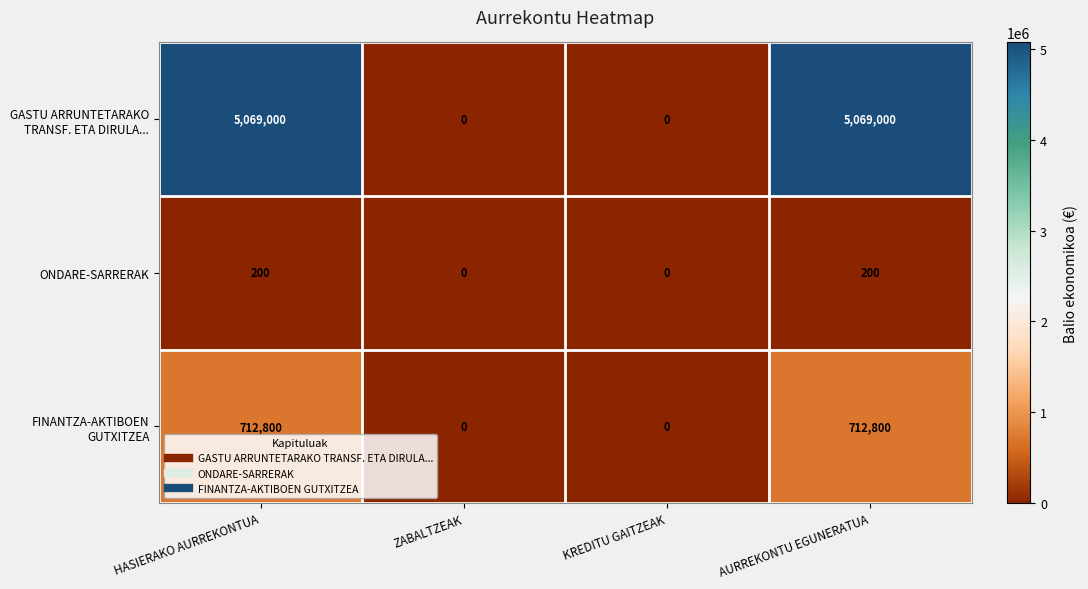

The value of ONDARE-SARRERAK at AURREKONTU EGUNERATUA is 318. True or false?

False